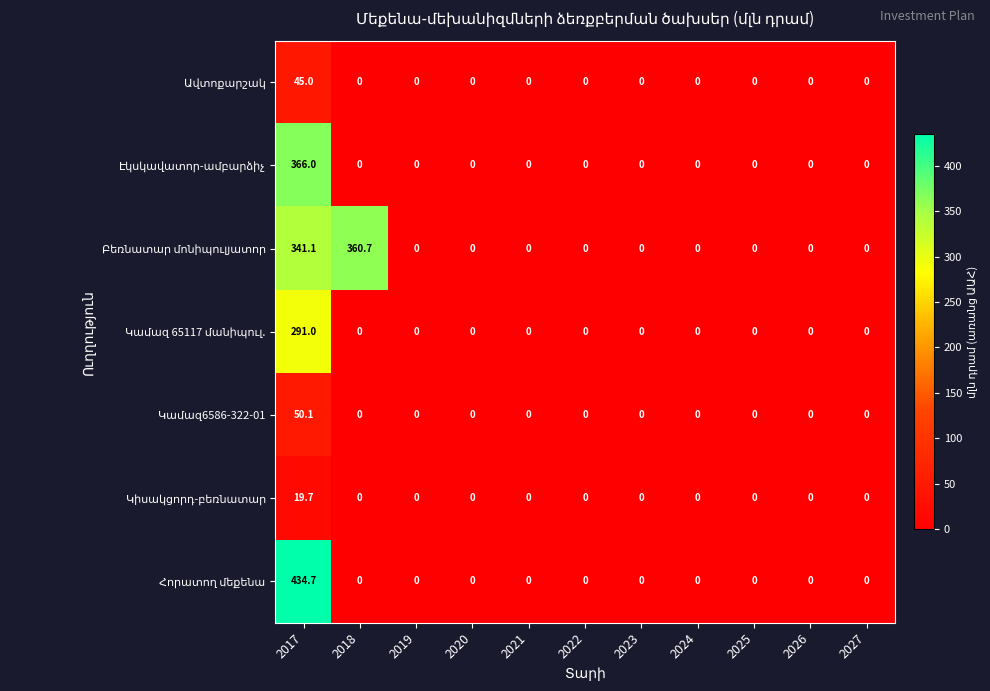

What is the difference between the highest and lowest values at 2018?

360.7